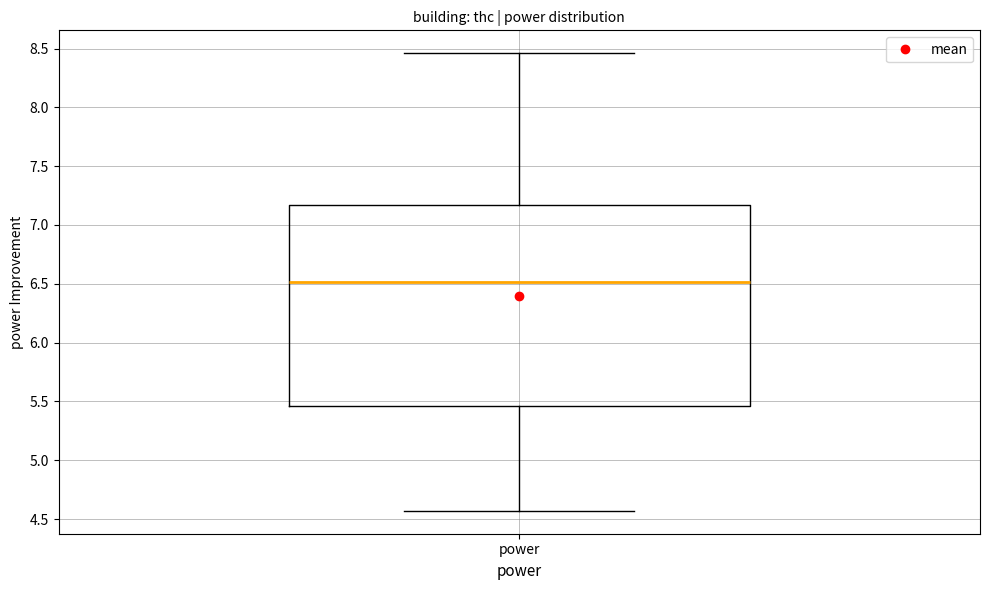

Transcribe this box plot: give where the median line is, the range the box spans, and where the two whiskers end, as read against the y-axis. The values are not printed on the chart, so give them approximately, as read against the axis.

median 6.50, box 5.45 to 7.15, whiskers 4.55 to 8.45